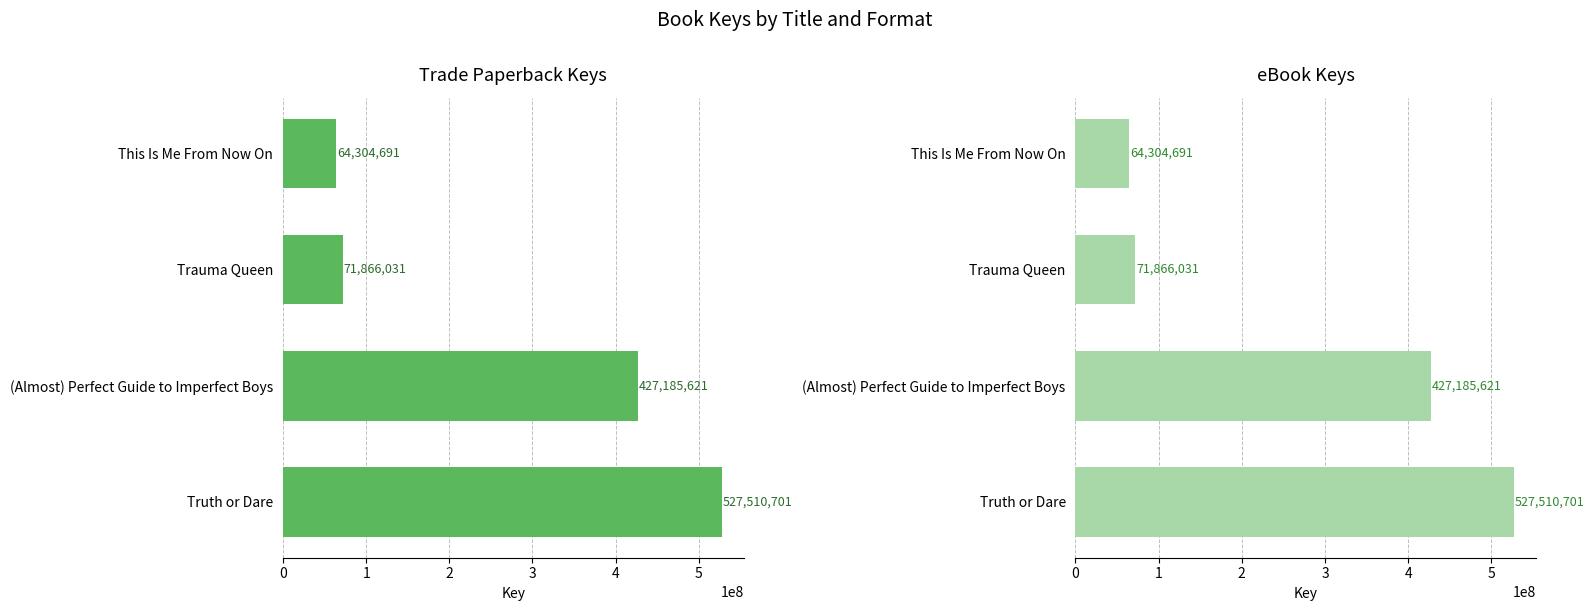

The value of eBook at (Almost) Perfect Guide to Imperfect Boys is 141883973. True or false?

False